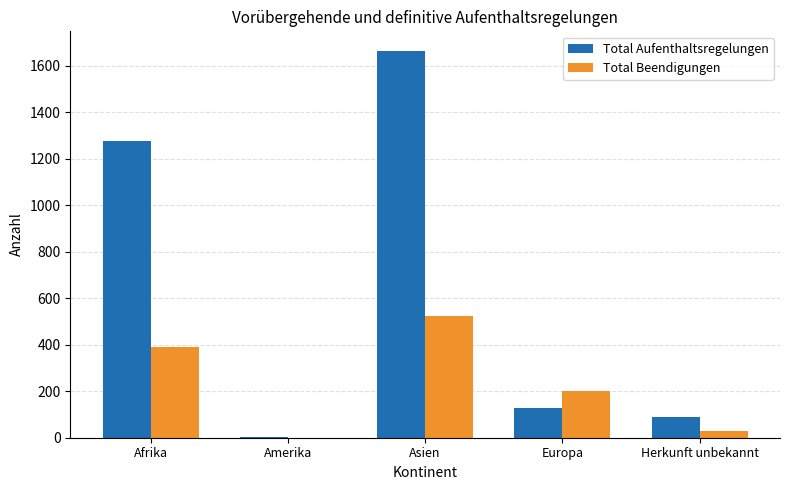

At which category is the sum across all series the highest?

Asien